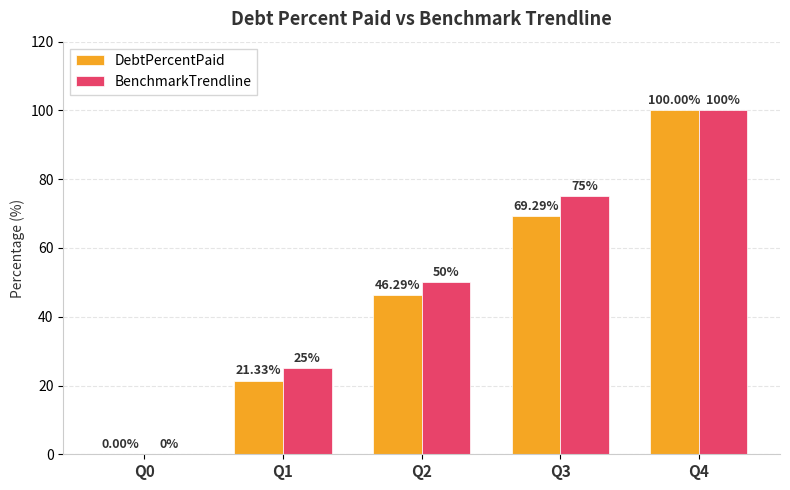

How many groups of bars are there?

5